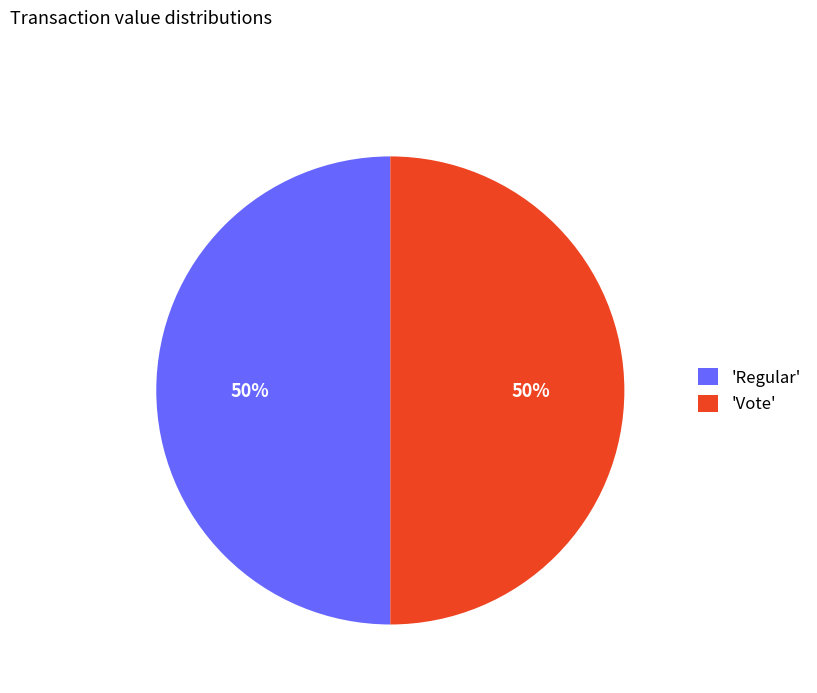

Is the sum of 'Vote' and 'Regular' greater than half?

Yes